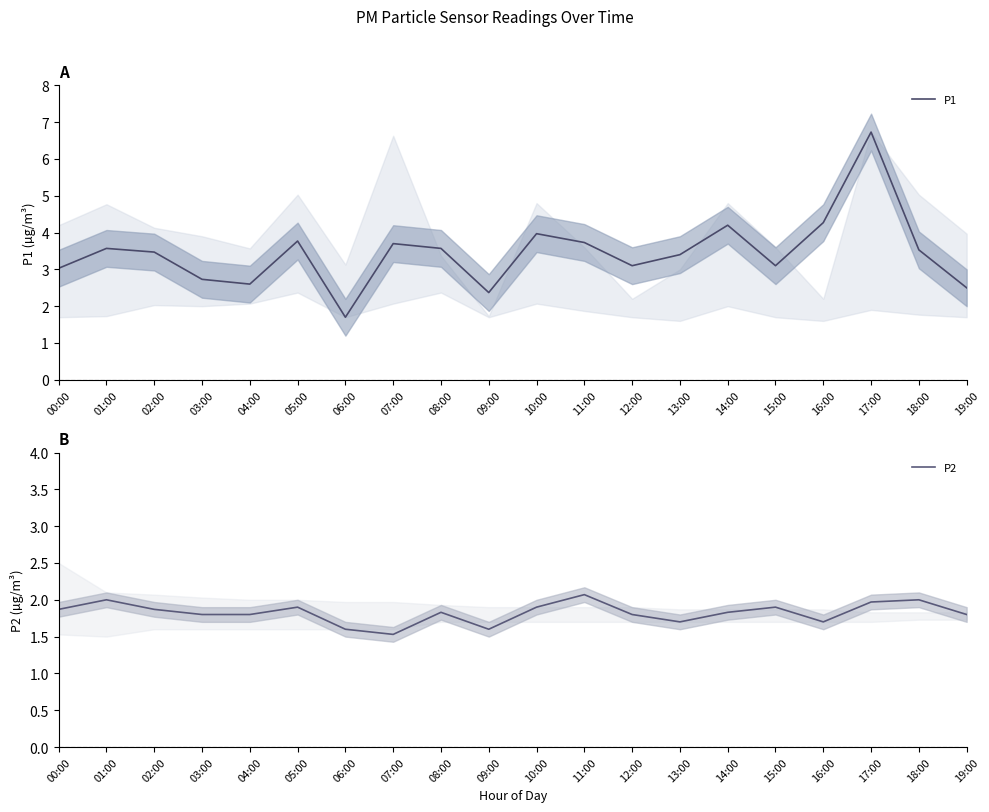

At which label does P2 reach its peak?

11:00